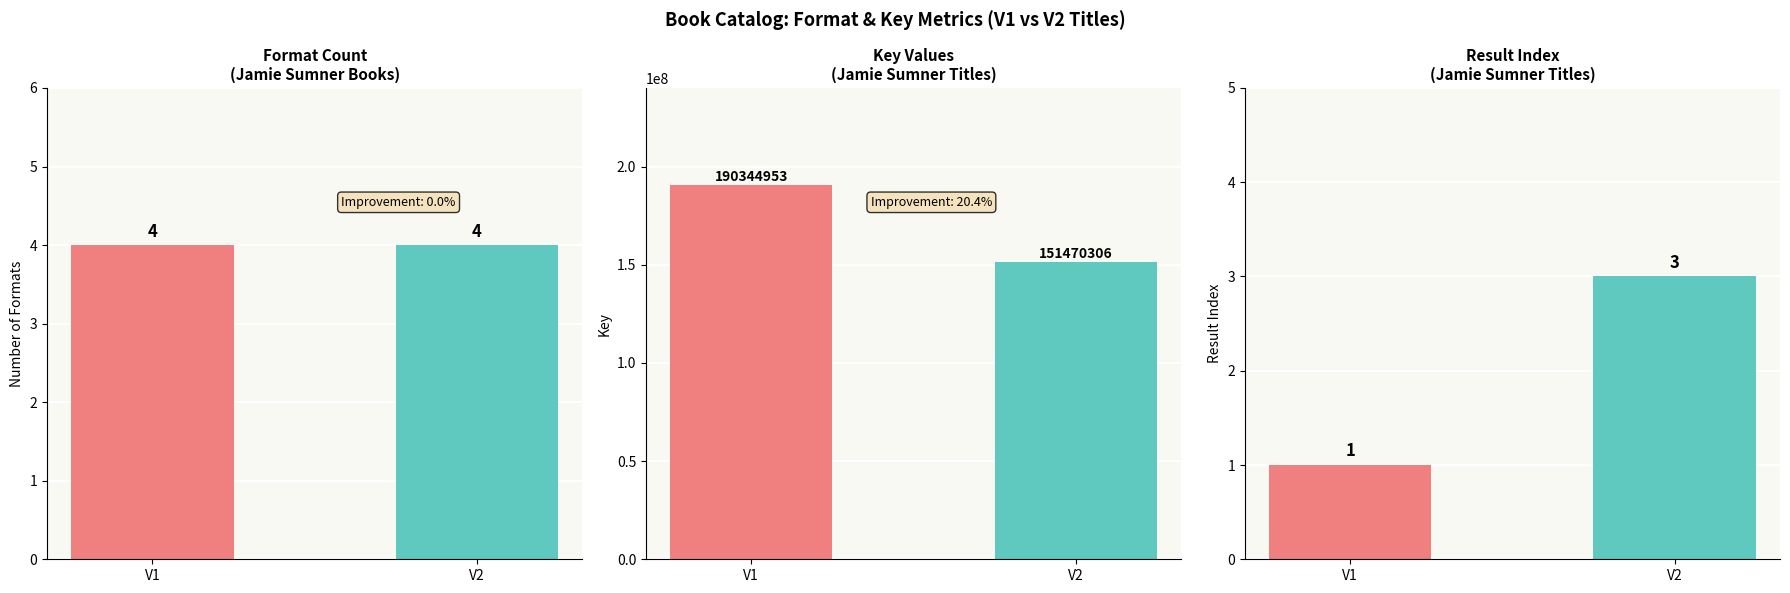

Are the bars horizontal?

No